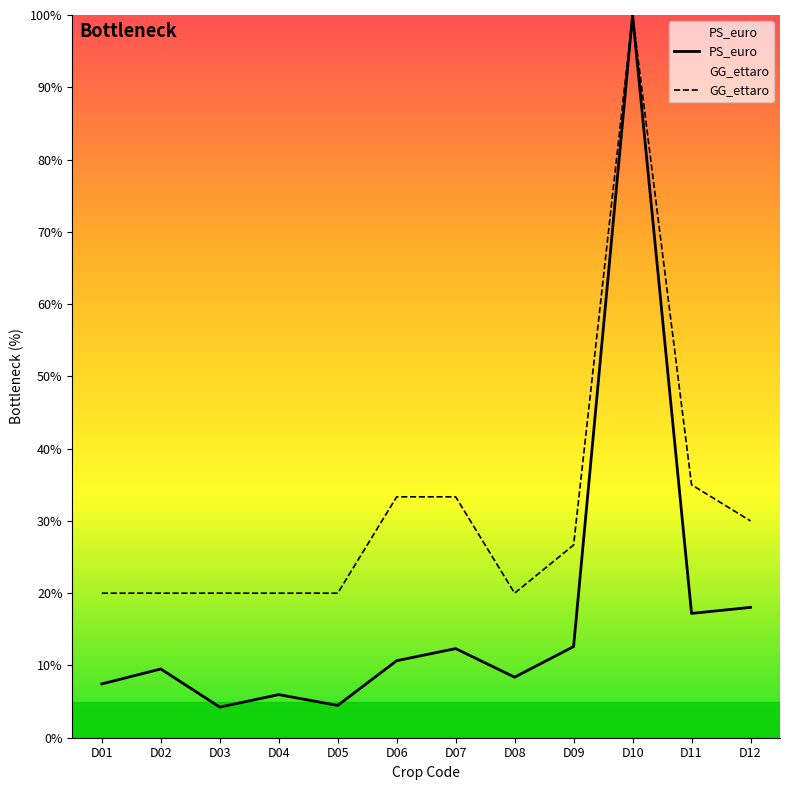

Between D05 and D08, which series saw the biggest shift?

PS_euro